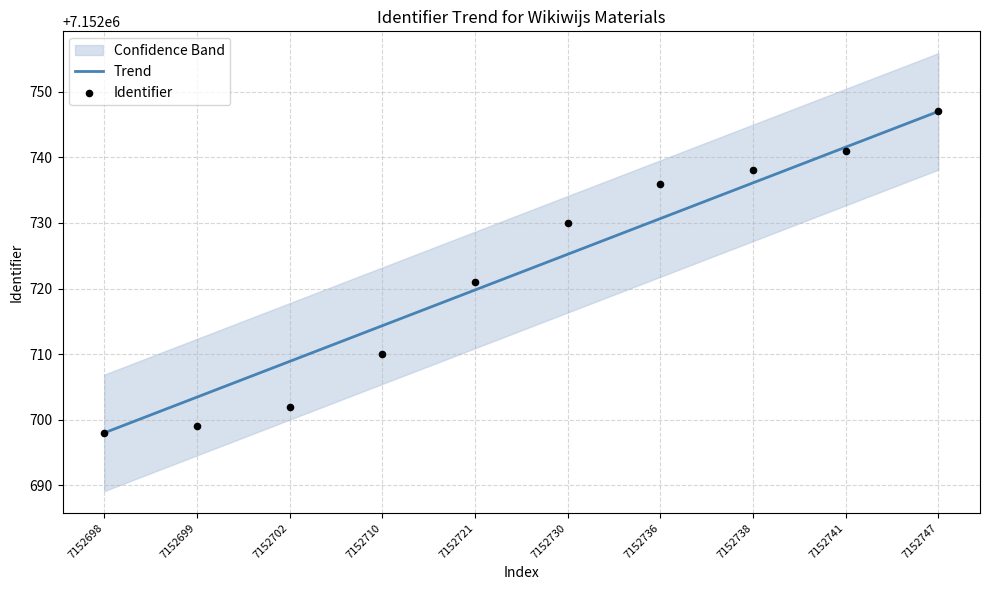

Which series reaches the maximum Y coordinate?

Trend